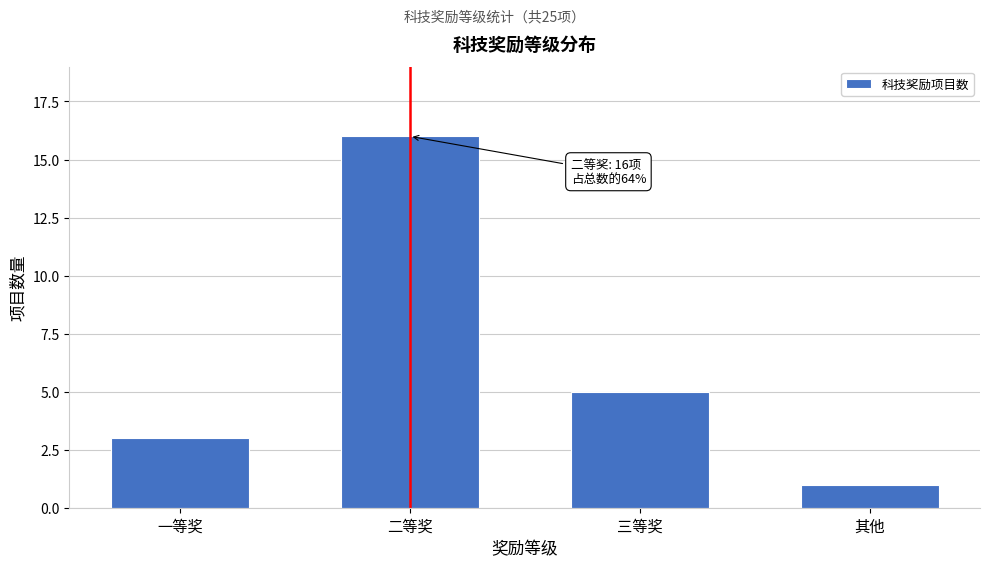

Reading right to left, extract all data points from this chart.

其他=1	三等奖=5	二等奖=16	一等奖=3